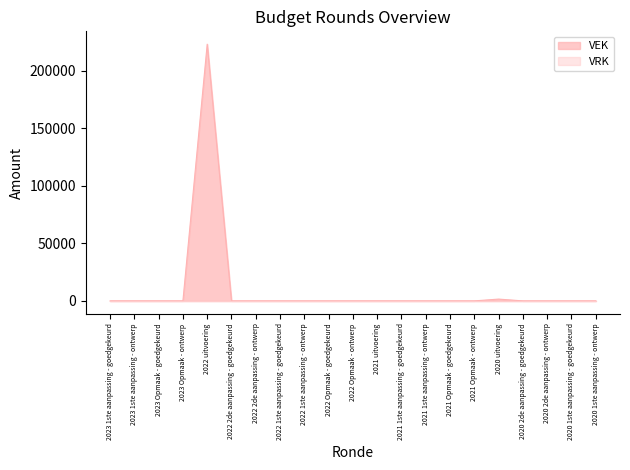

What position from the right is 2020 1ste aanpassing - ontwerp?

1